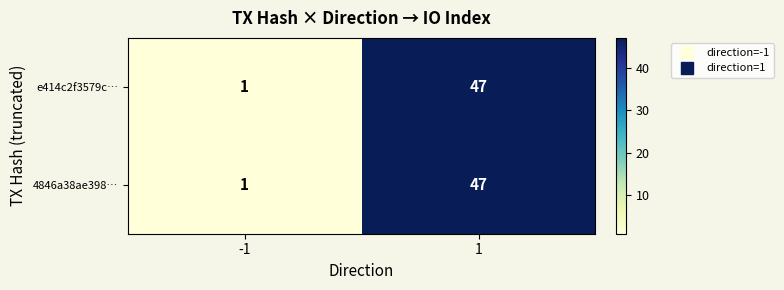

Which category has the highest value across all series?

1